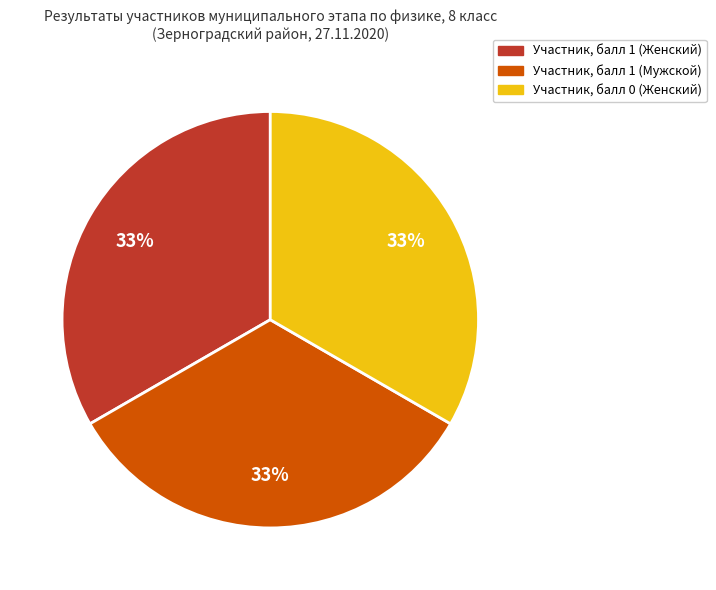

Does any single category account for the majority?

No